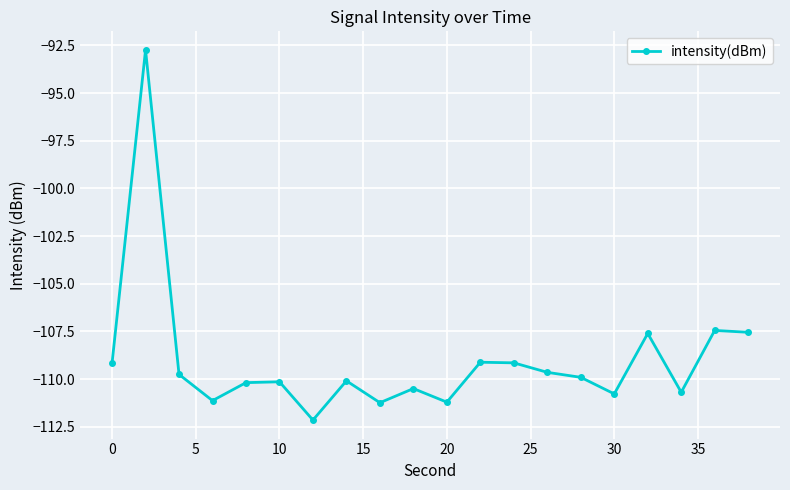

What is the difference between the second highest and minimum values?

4.7